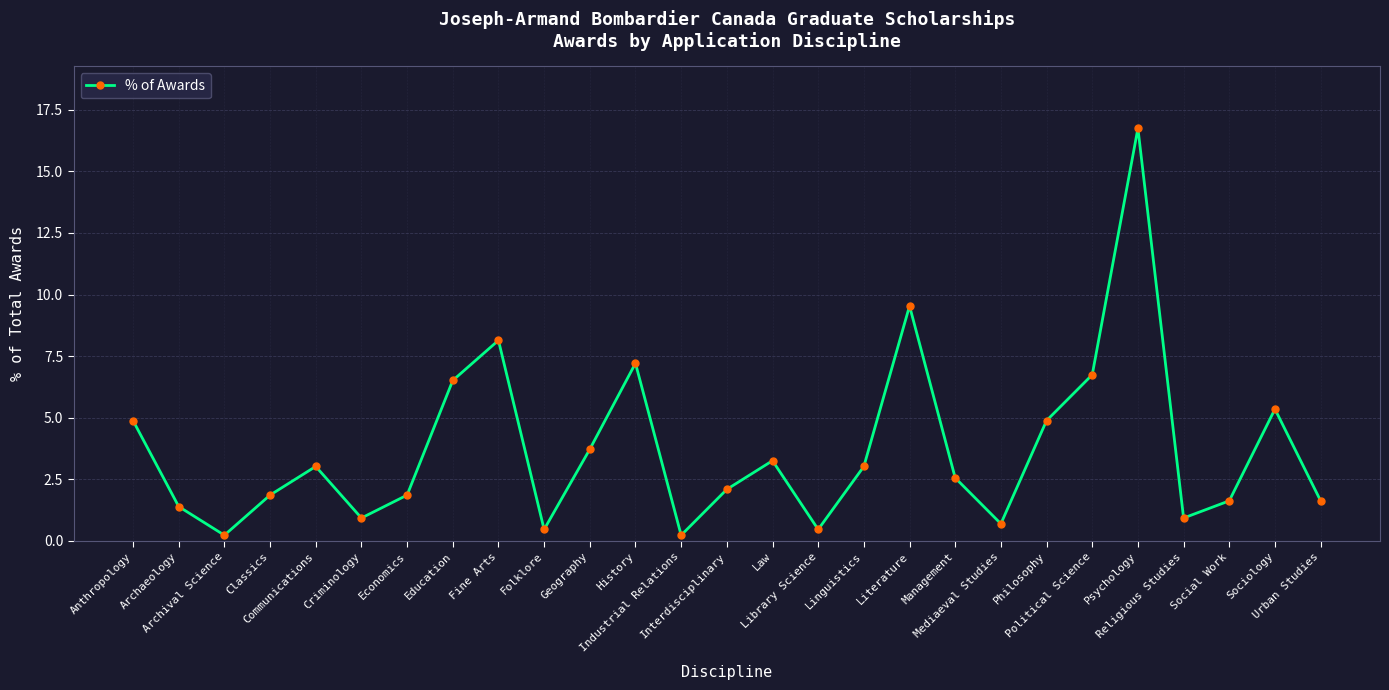

How many values are below 2?

12